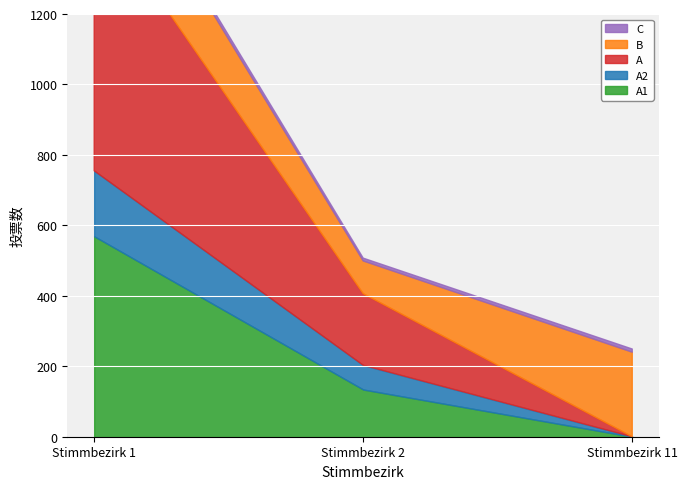

At which category is the sum across all series the highest?

Stimmbezirk 1